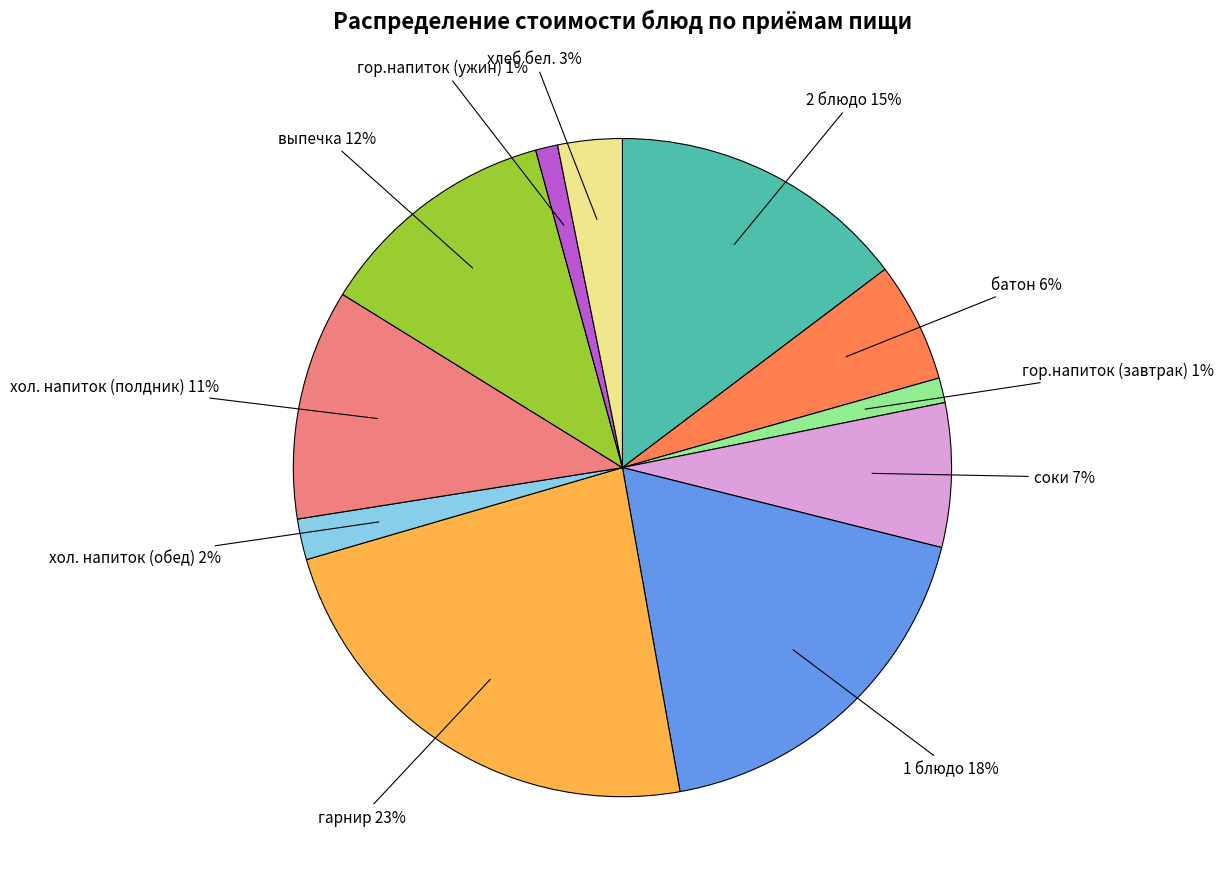

How many segments does this pie chart have?

11